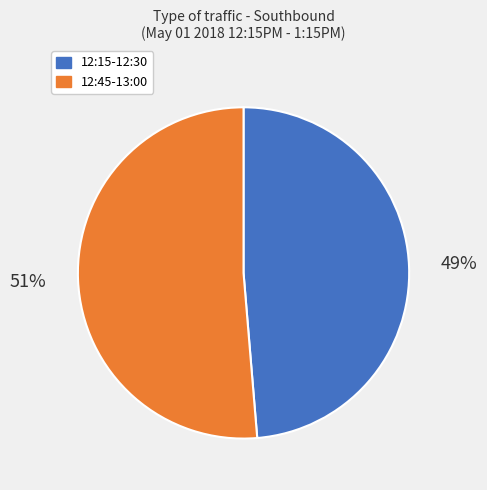

Does any single category account for the majority?

Yes